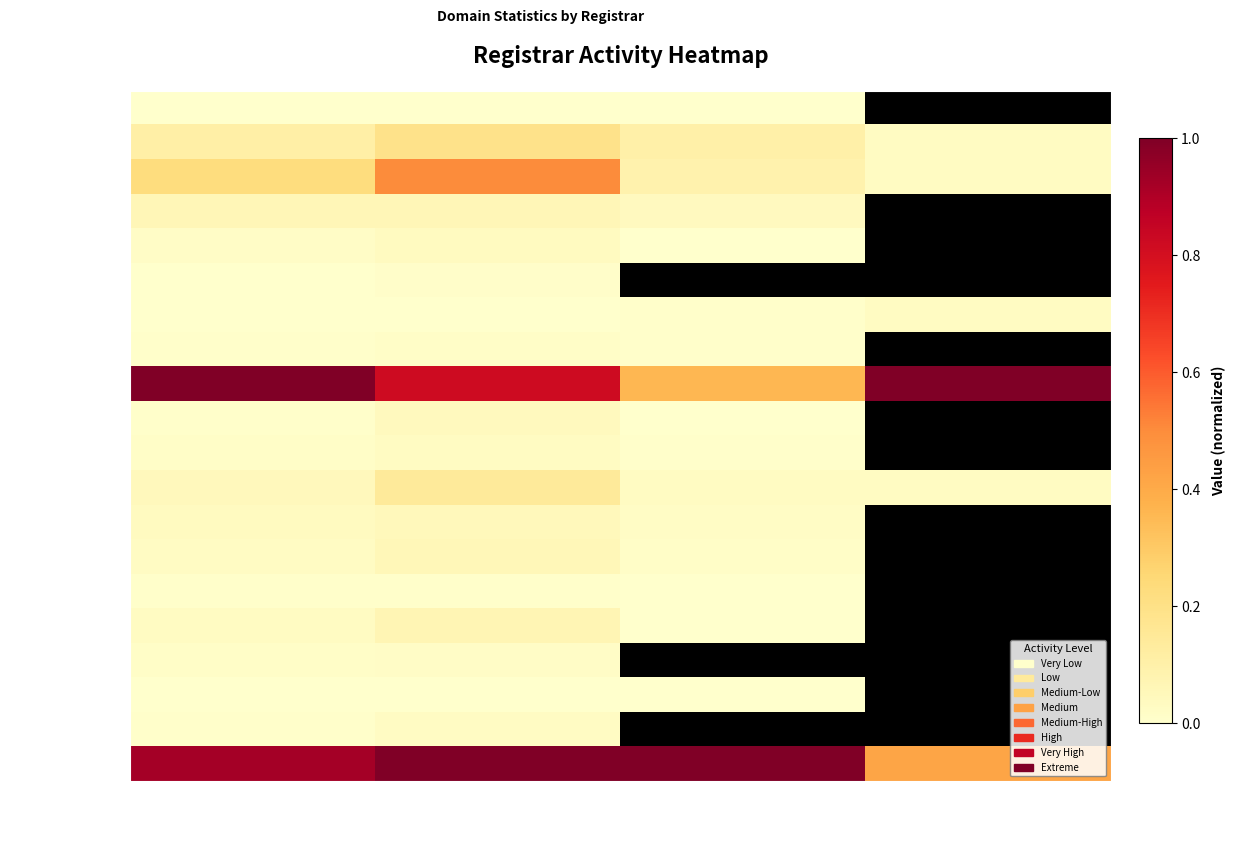

List the series in order of their peak value, highest first.

GoDaddy.com, LLC, Name.com, inc., Gandi SAS, Tucows Domains, Inc, PDR Ltd., Dynadot LLC, 1&1 Internet AG, Wild West Domains, OVH SAS, PSI-USA, Inc., Ascio Technologies, DNC Holdings, Inc, Xin Net Technology, eNom623, Inc., Blue Razor Domains, Cronon AG, joker.com, Webnames.ca Inc, GMO Internet, Inc., Epik Inc